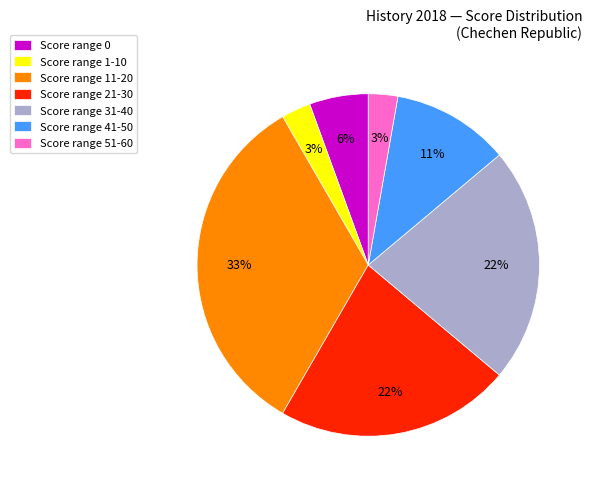

Is it true that Score range 51-60 is 3% of the pie?

True